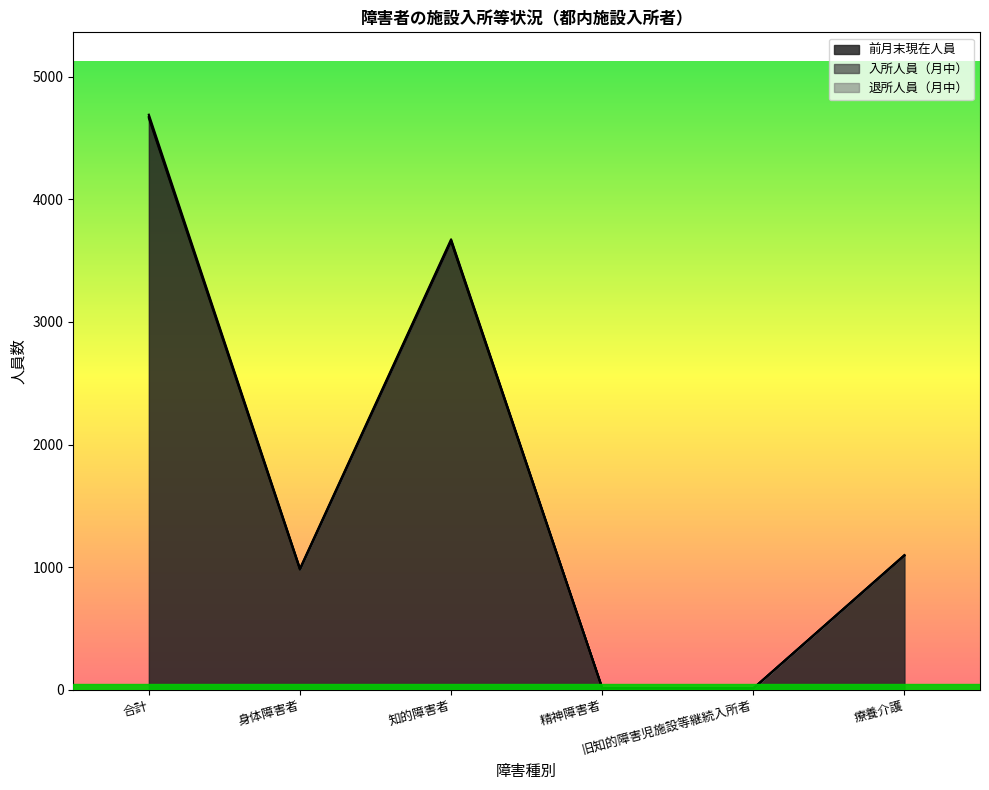

True or false: 入所人員（月中） and 退所人員（月中） intersect in this chart.

True